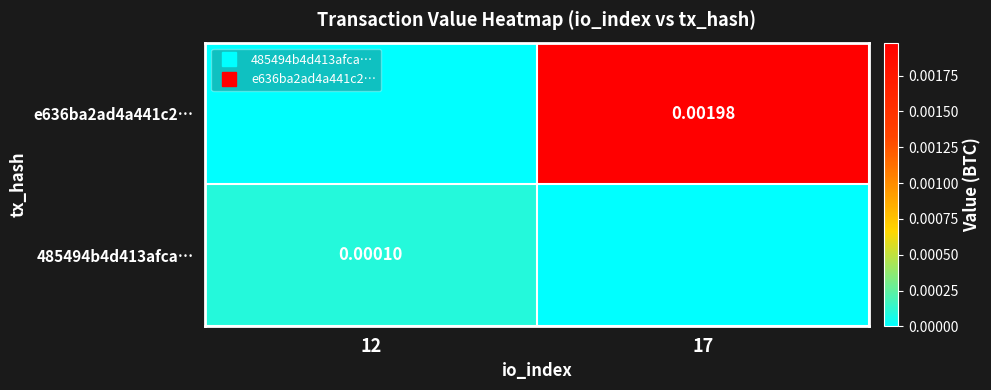

Where is 485494b4d413afca… nearest to the value 0?

17